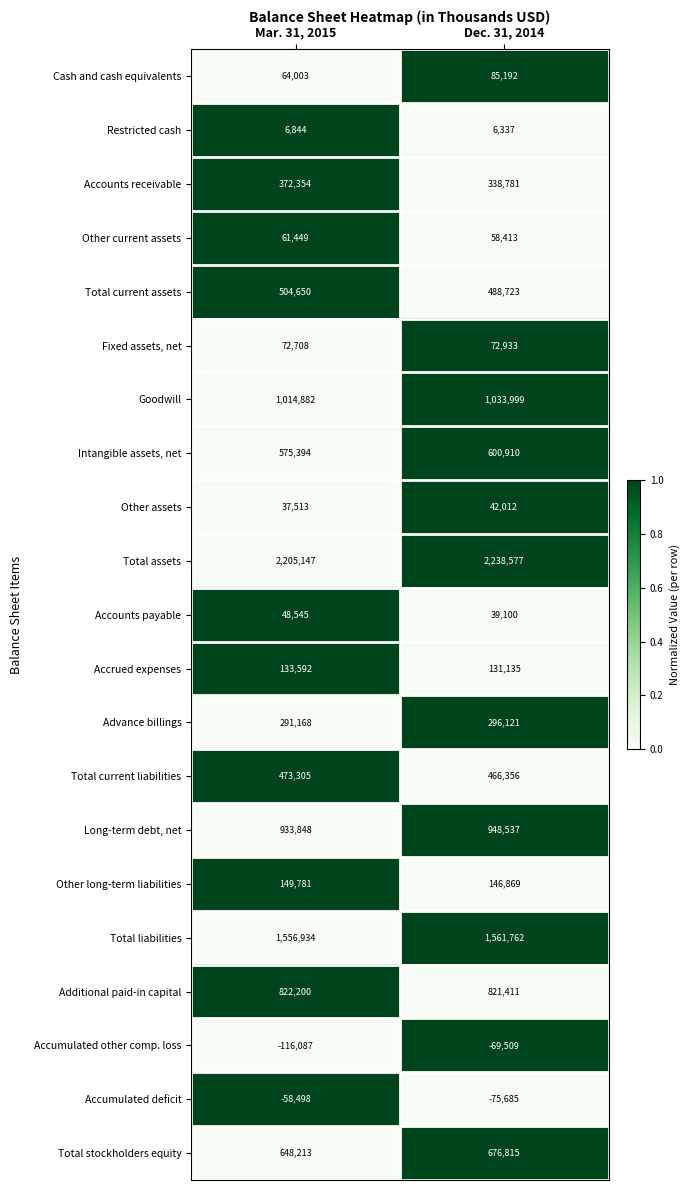

Which category has the highest value in the Long-term debt, net series?

Dec. 31, 2014